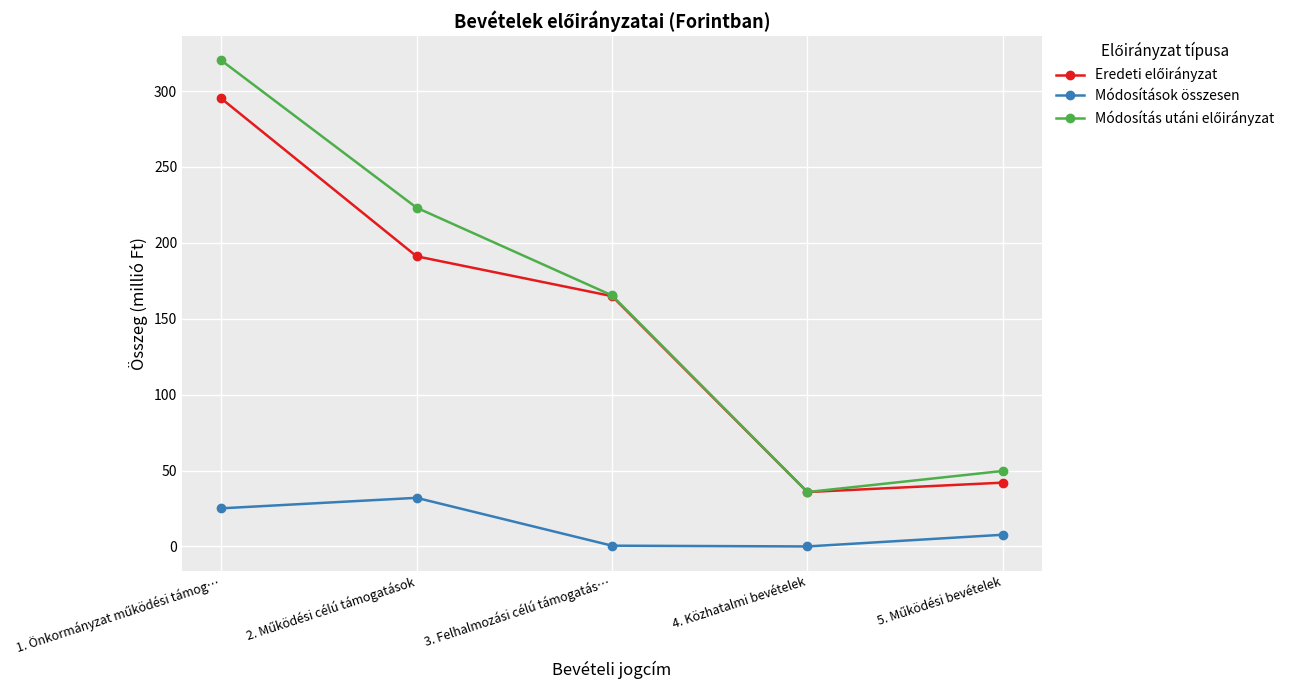

What is the maximum value for Módosítások összesen?

32.0